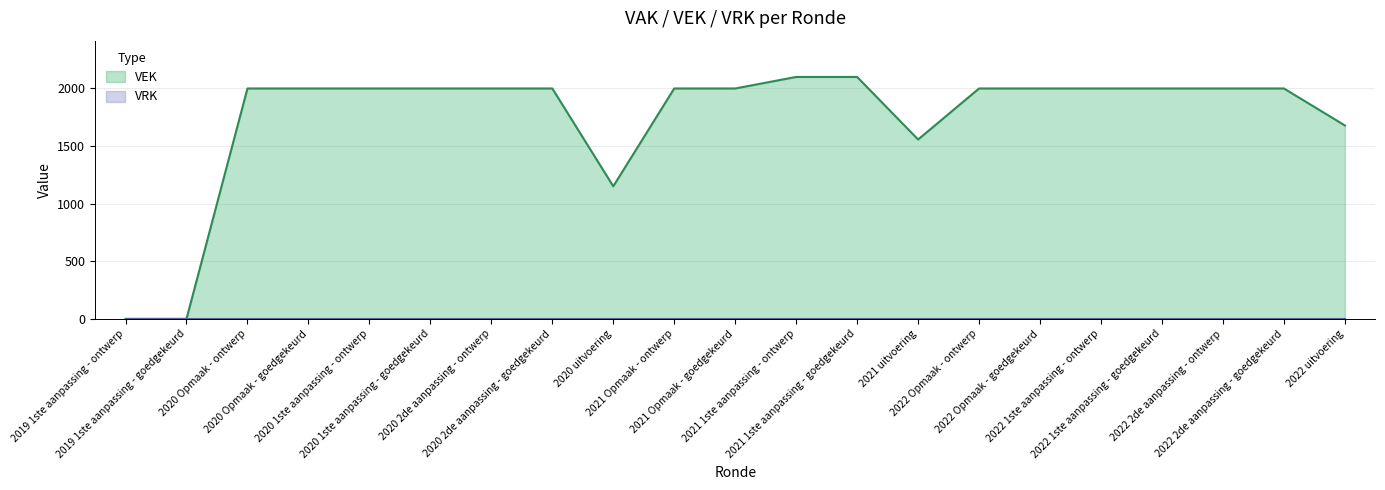

Reading left to right, transcribe all the data shown in this chart.

0	0	2000	2000	2000	2000	2000	2000	1151	2000	2000	2100	2100	1557	2000	2000	2000	2000	2000	2000	1679